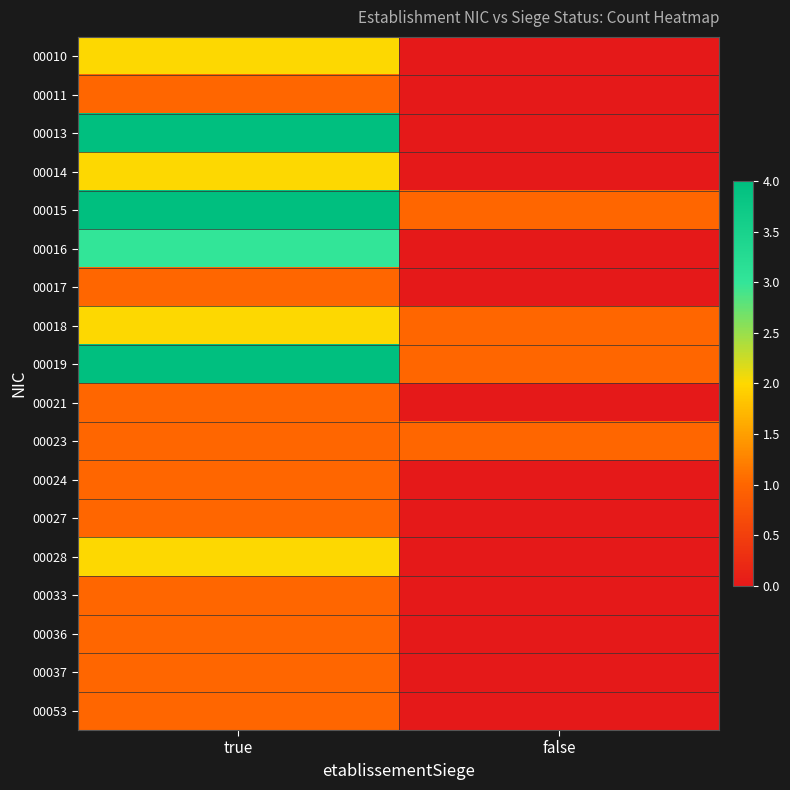

Which series has the widest spread of values?

00013